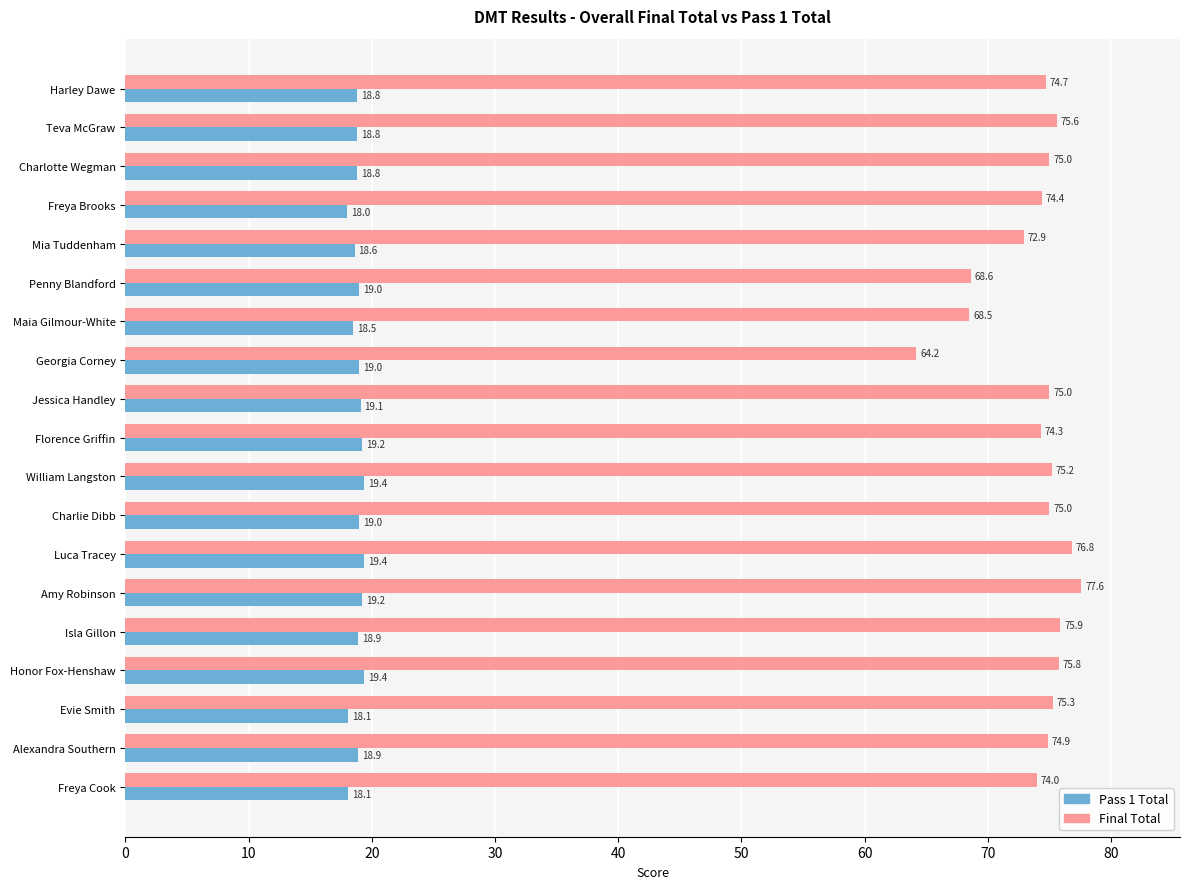

What value does the Final Total series have at Penny Blandford?

68.6